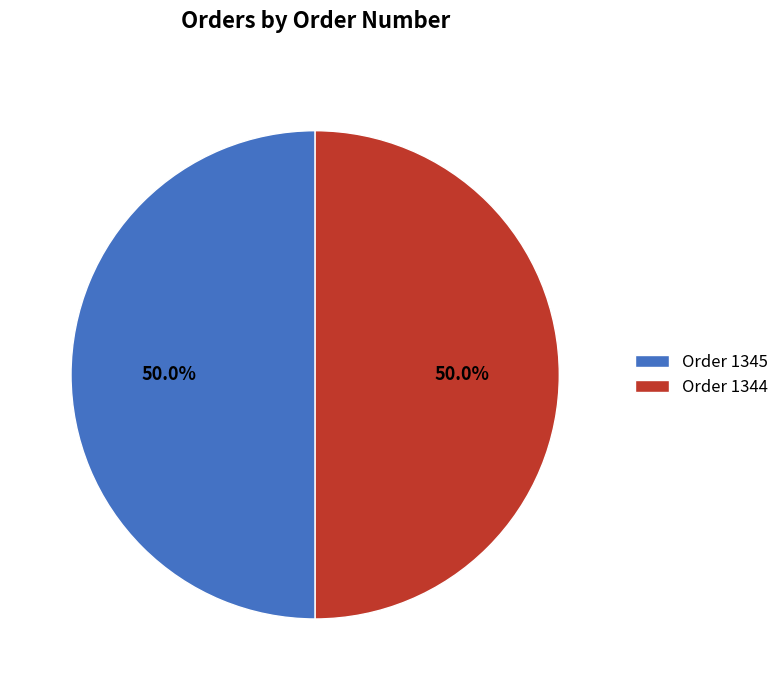

Is it true that Order 1345 is 50% of the pie?

True